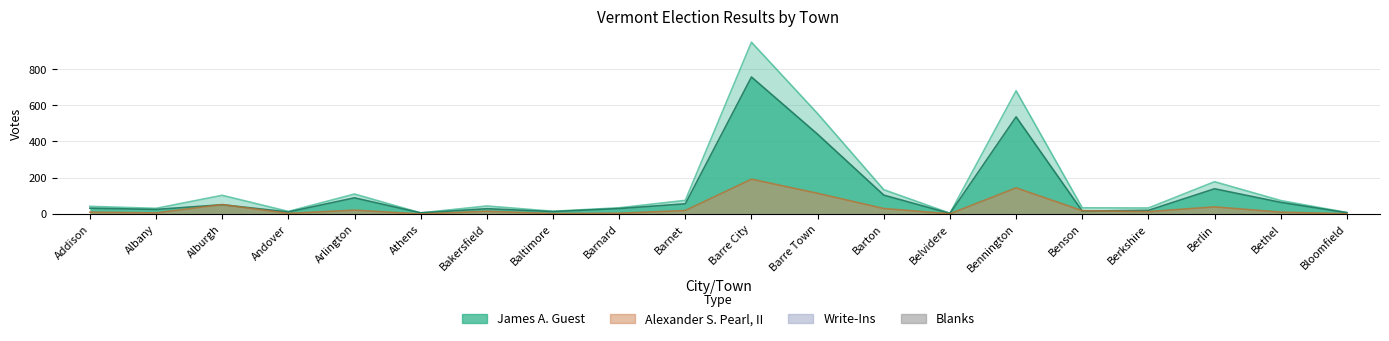

Read the Alexander S. Pearl, II value at Barre Town.

114